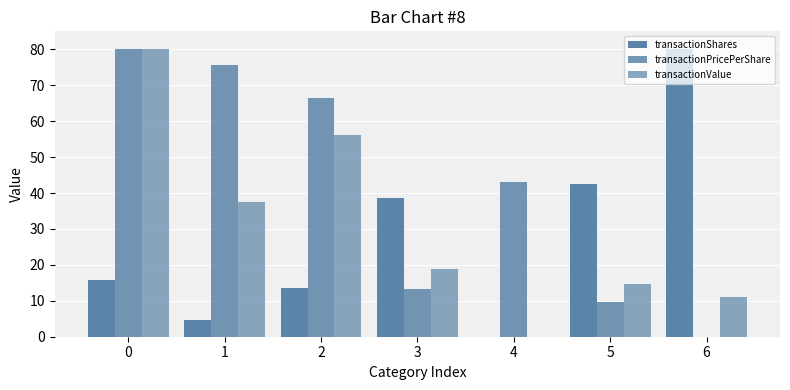

How many data points in transactionValue are above 18?

4